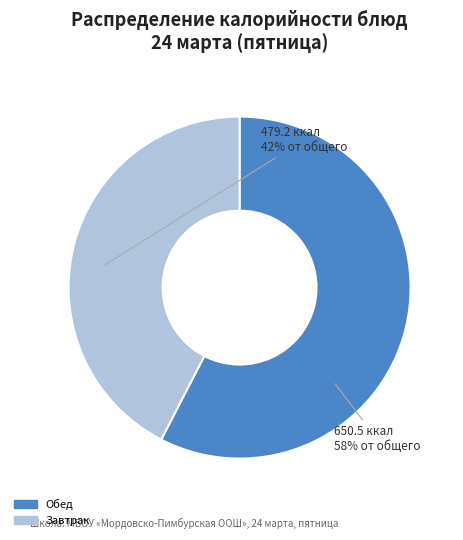

Is there any slice that represents more than half of the pie?

Yes